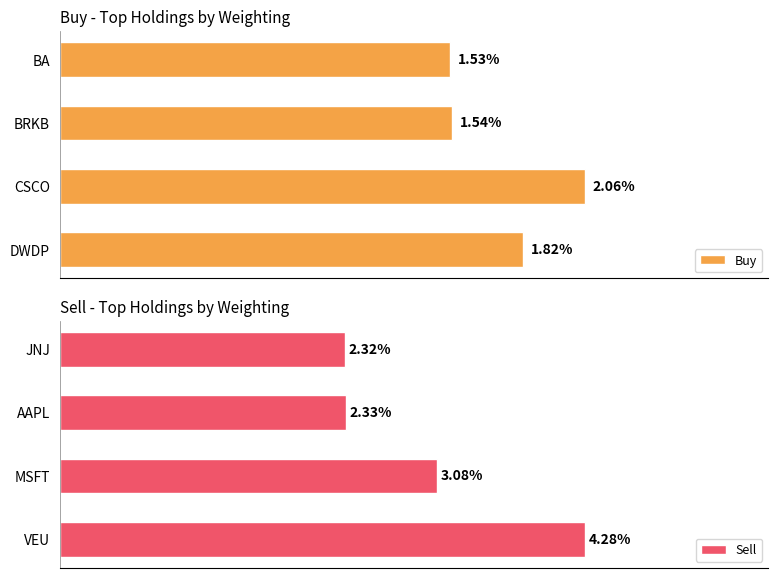

Are the bars grouped side by side (vs. stacked)?

Yes